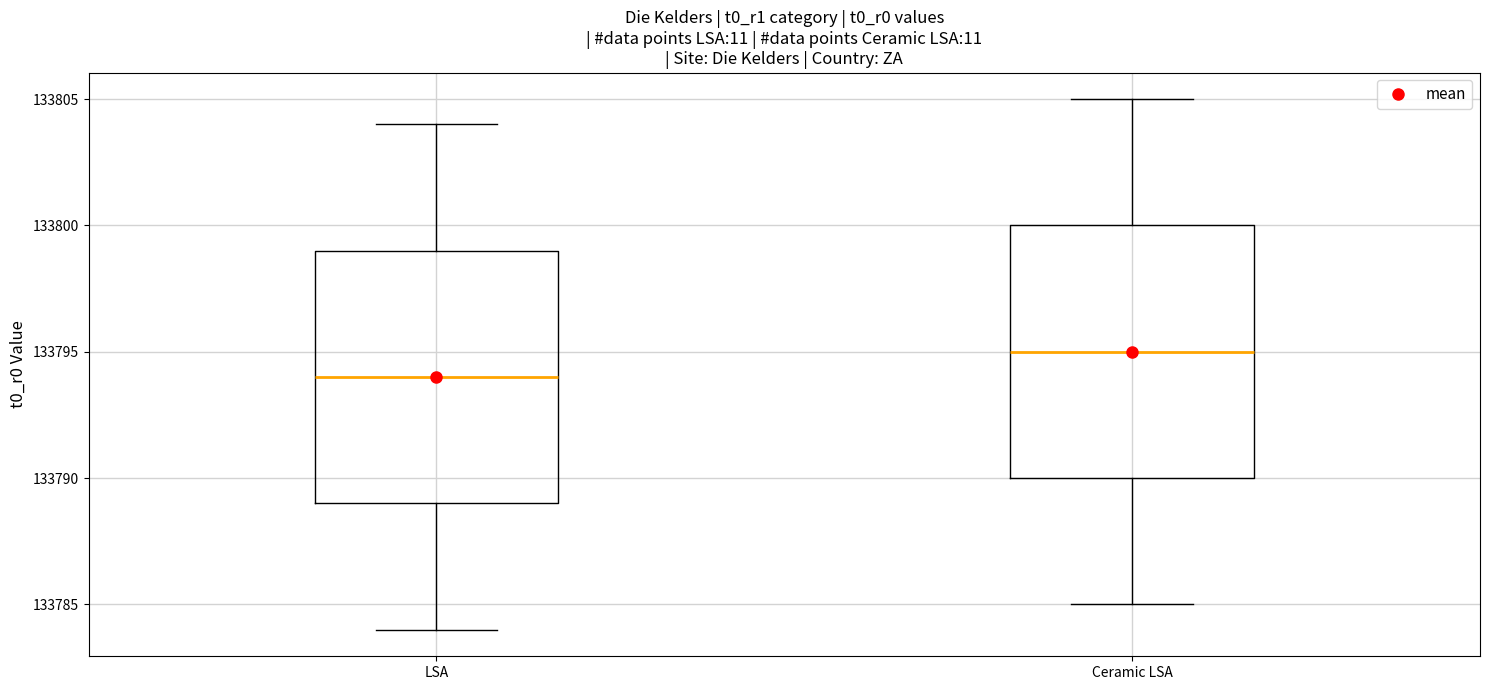

Which box's median line is the highest?

Ceramic LSA